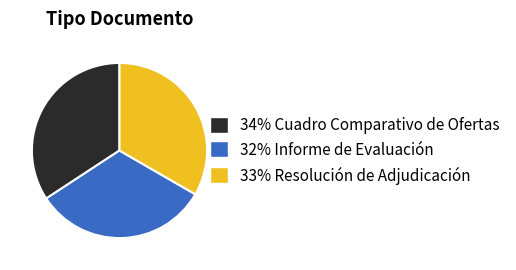

Is there a majority slice in this chart?

No